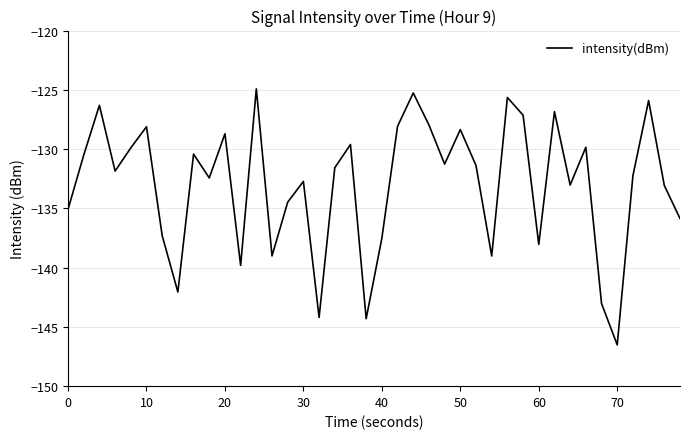

What is the minimum value shown in the chart?

-146.5